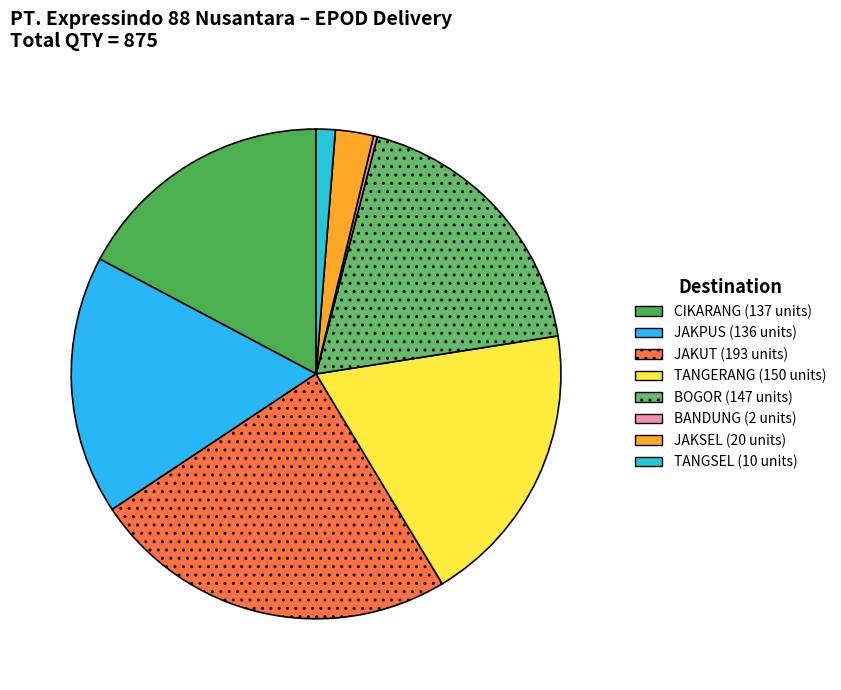

True or false: TANGERANG accounts for 5% of the total.

False